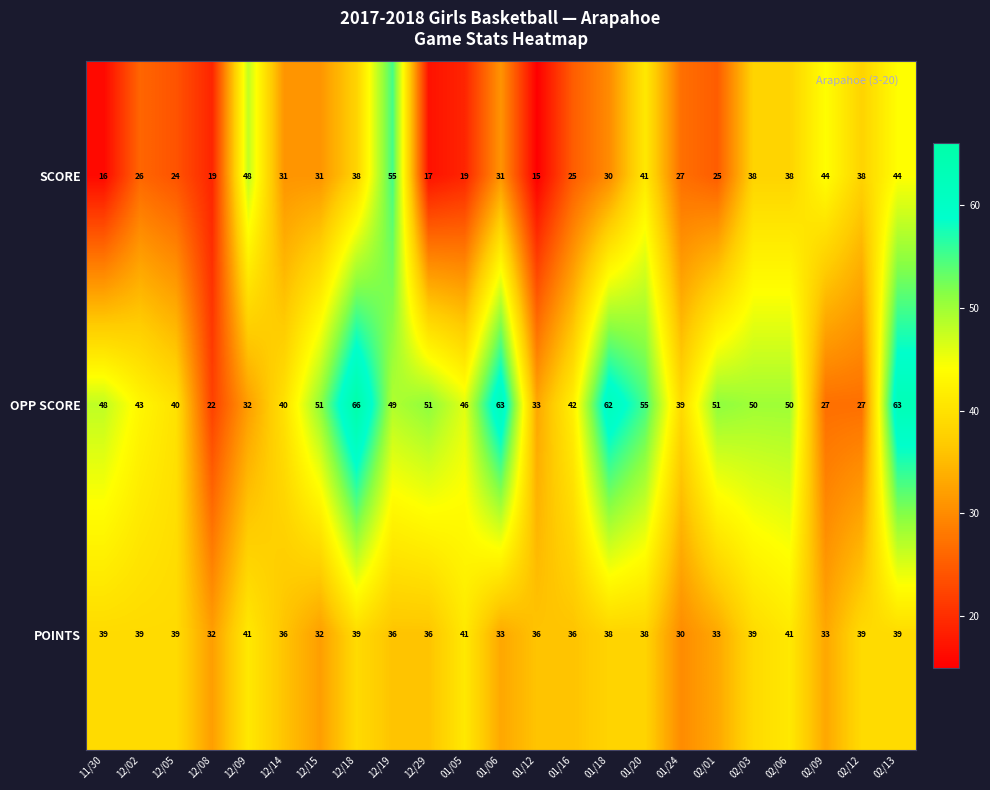

Rank the series by their maximum value, from lowest to highest.

POINTS, SCORE, OPP SCORE